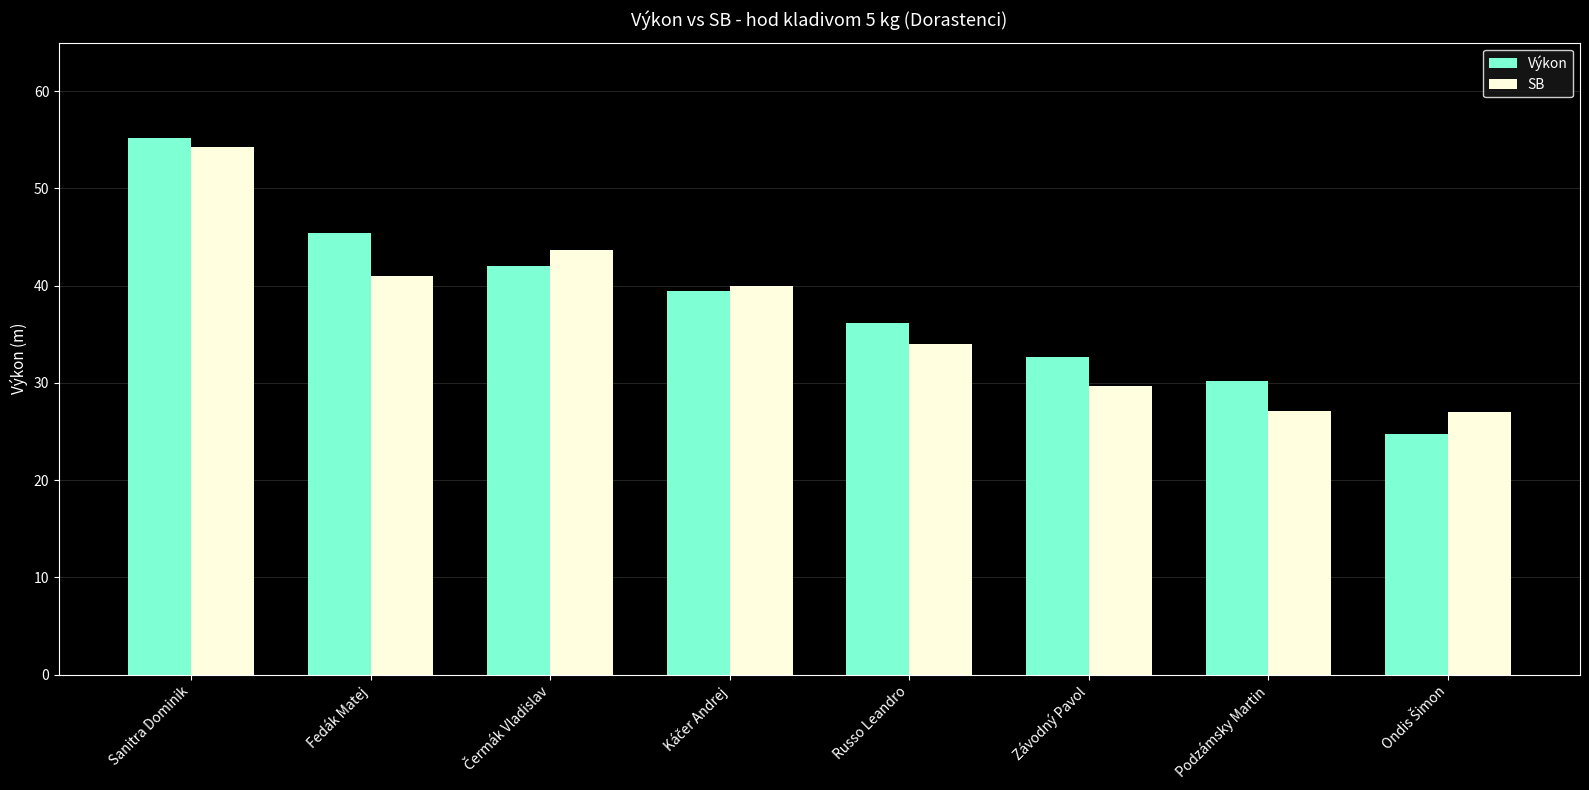

Are the bars horizontal?

No